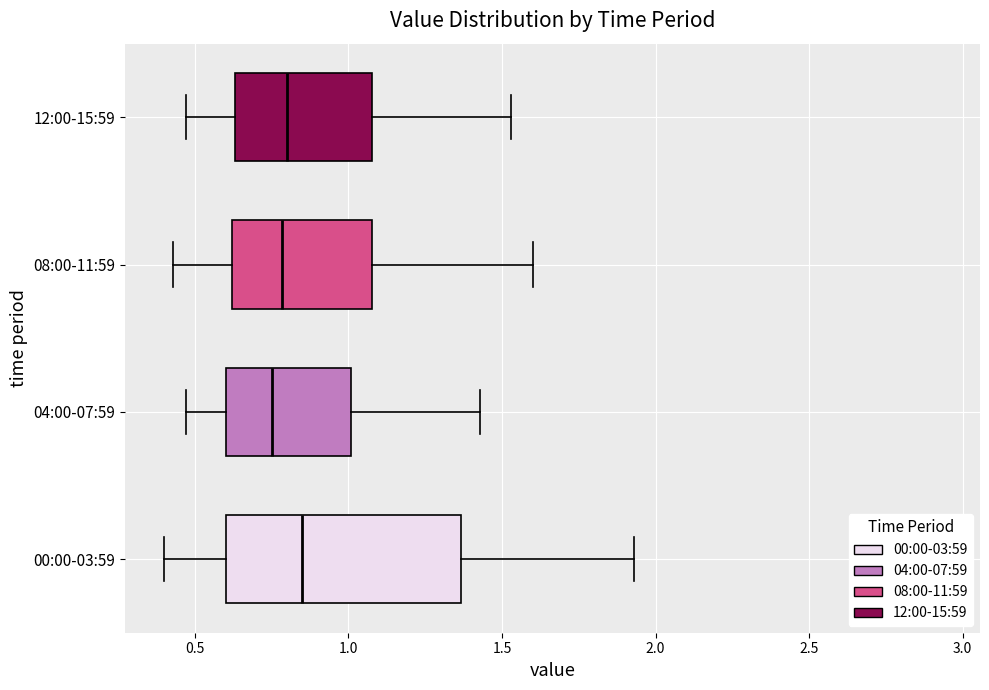

Comparing the boxes themselves (not the whiskers), which one is the widest?

00:00-03:59